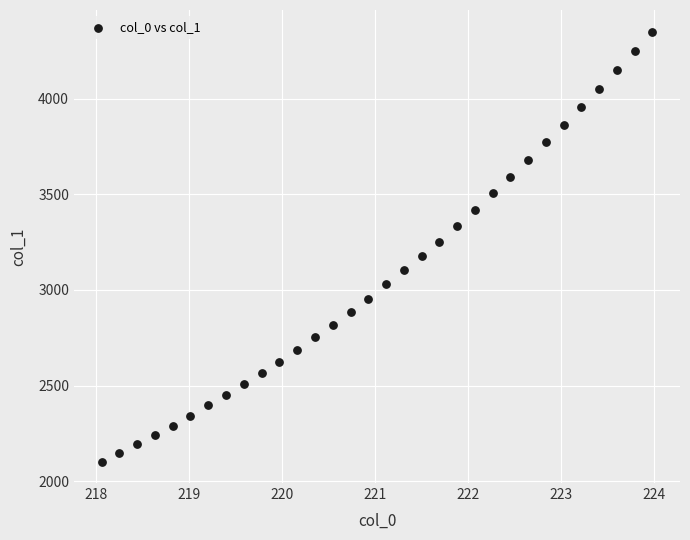

What is the range of X values (max minus min)?

5.9